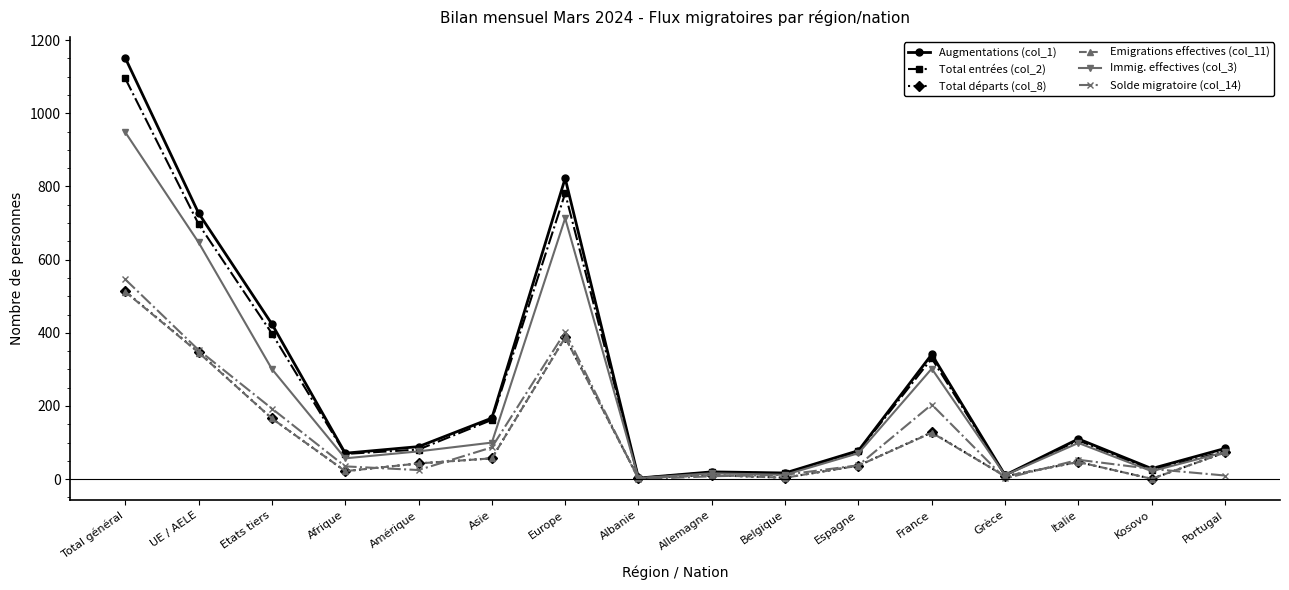

In Augmentations (col_1), how many points are higher than both neighbors (excluding endpoints)?

4